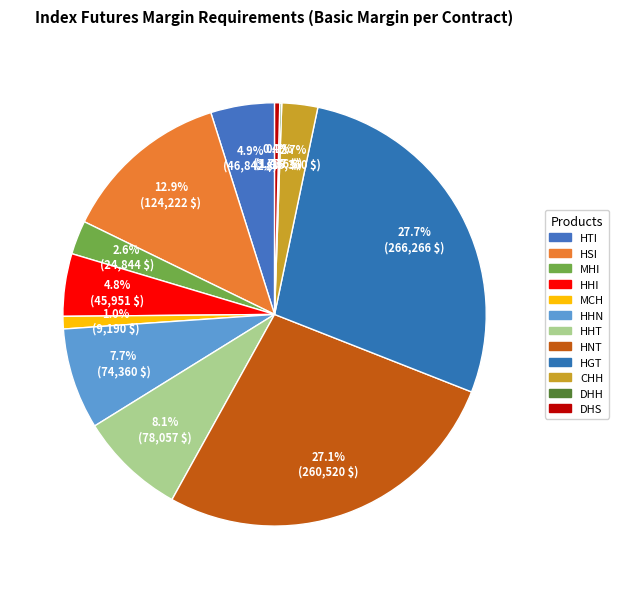

Does HHN represent more than half of the total?

No